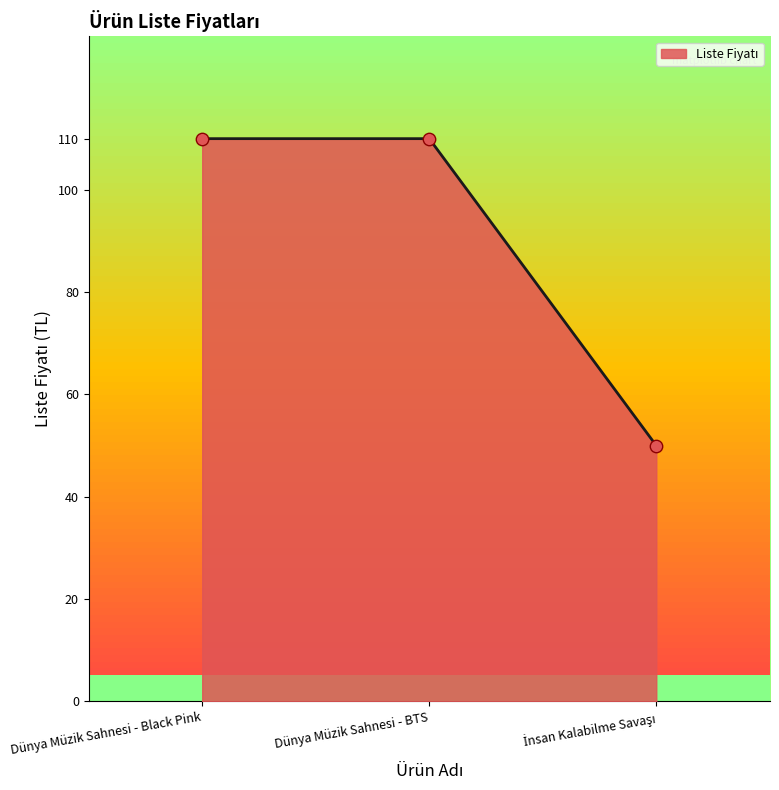

What is the ratio of the value at Dünya Müzik Sahnesi - BTS to the value at Dünya Müzik Sahnesi - Black Pink?

1.0